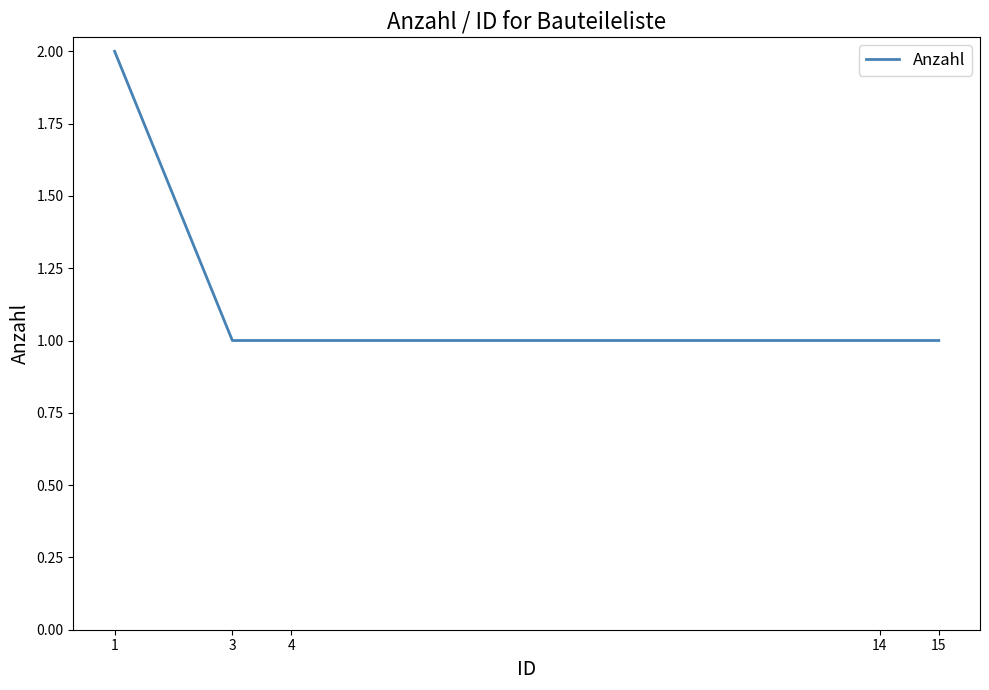

True or false: the data has more than 2 interior local peaks.

False